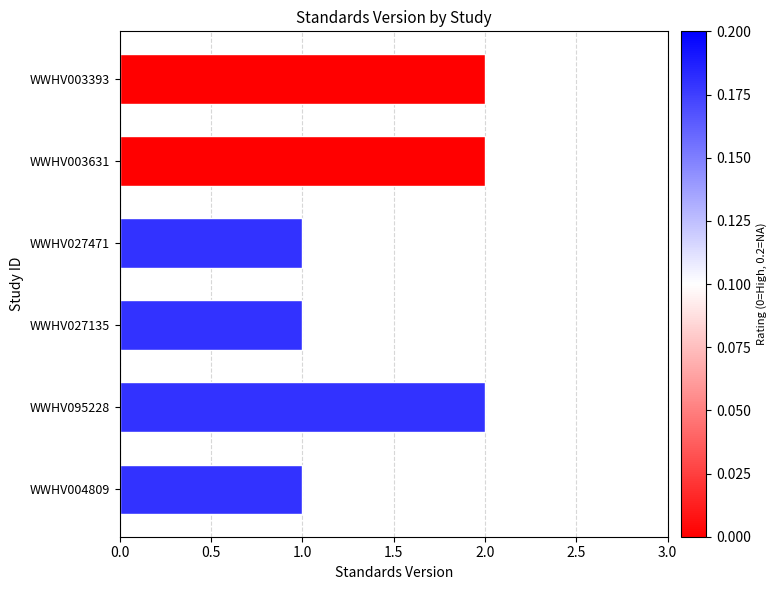

What is the label of the 6th bar from the bottom?

WWHV003393